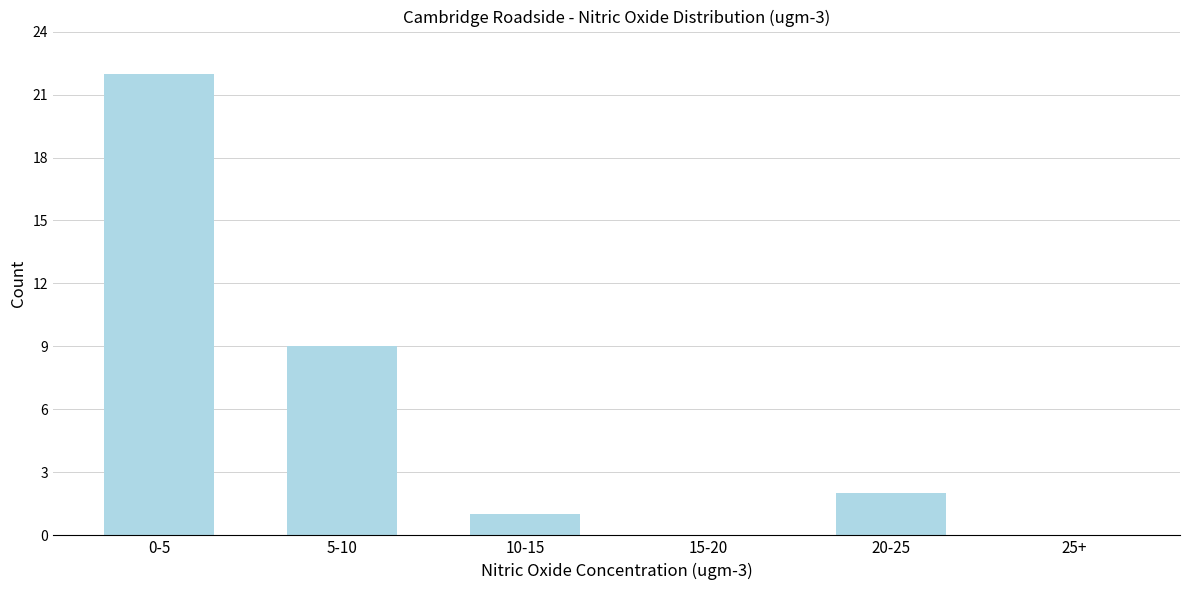

Reading left to right, extract all data points from this chart.

0-5=22	5-10=9	10-15=1	15-20=0	20-25=2	25+=0